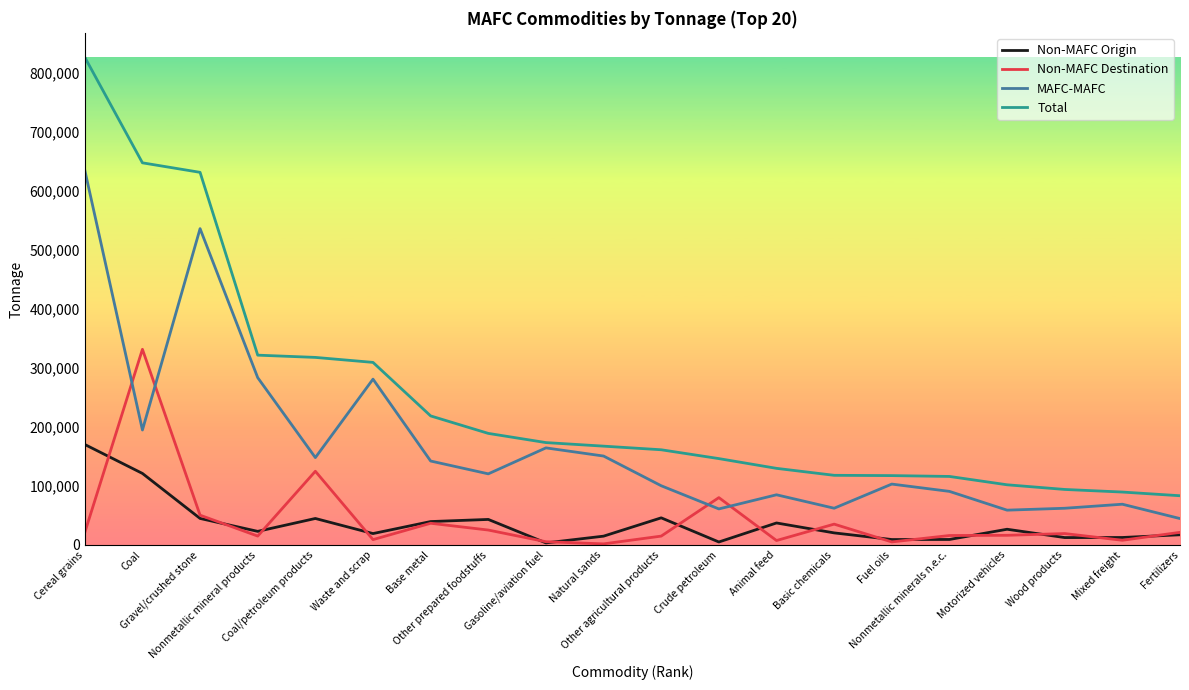

True or false: Total and Non-MAFC Origin intersect in this chart.

False